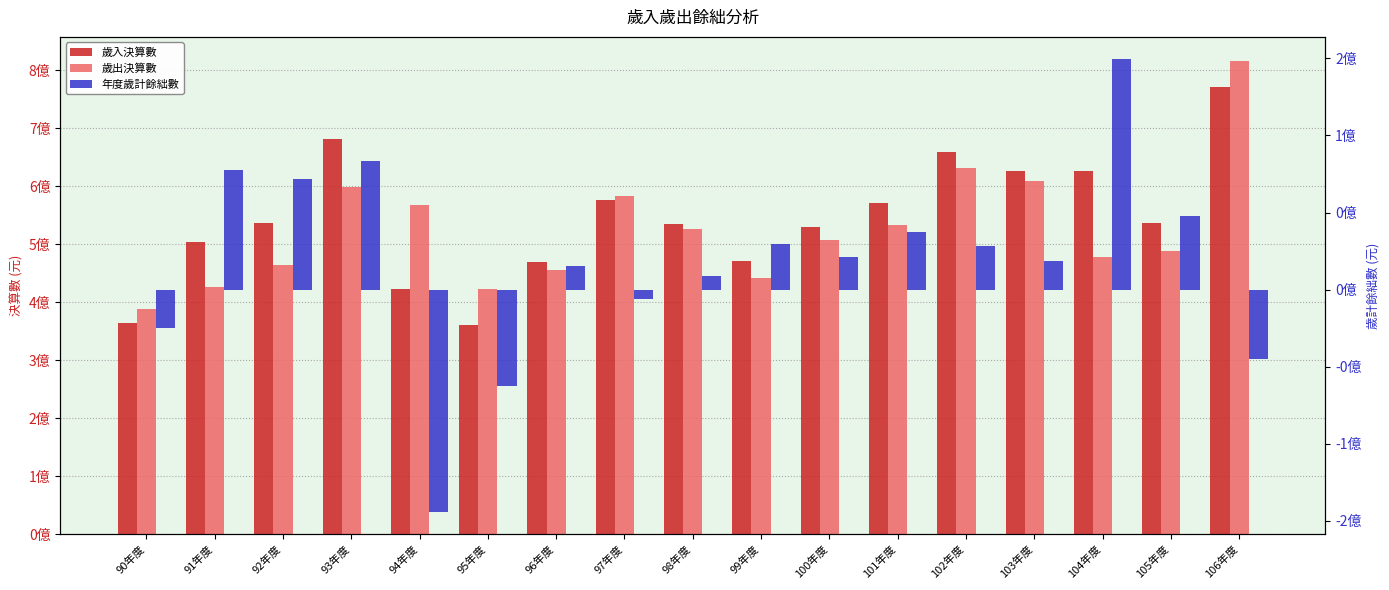

Where is 歲入決算數 nearest to the value 565770517?

101年度